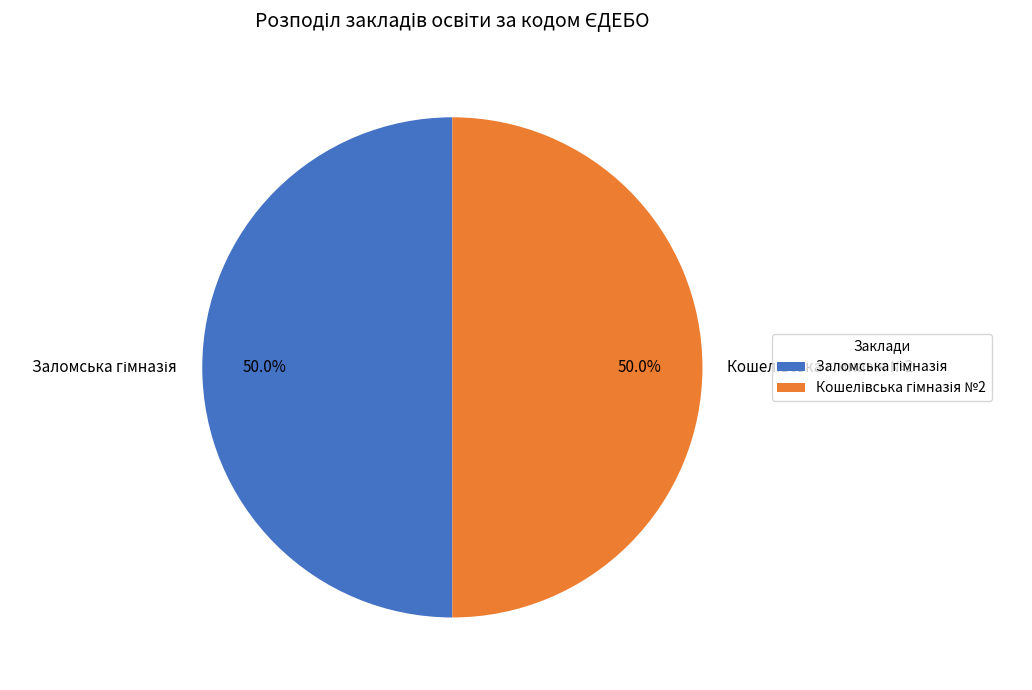

What is the total percentage of Заломська гімназія and Кошелівська гімназія №2?

100.0%